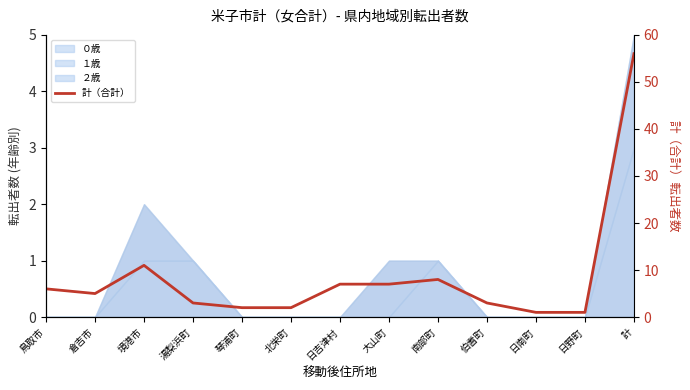

What is the sum of the values at 北栄町 and 日野町?

3